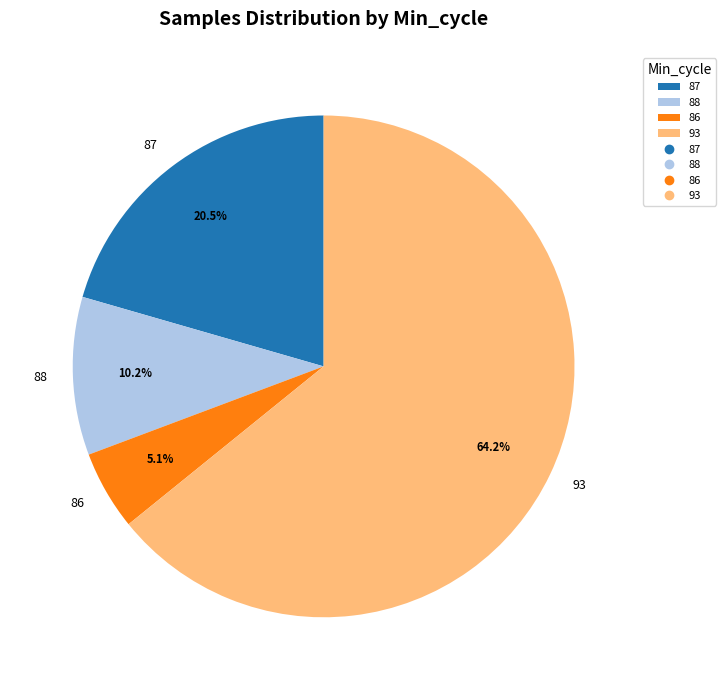

What is the ratio of the value at 93 to the value at 87?

3.1